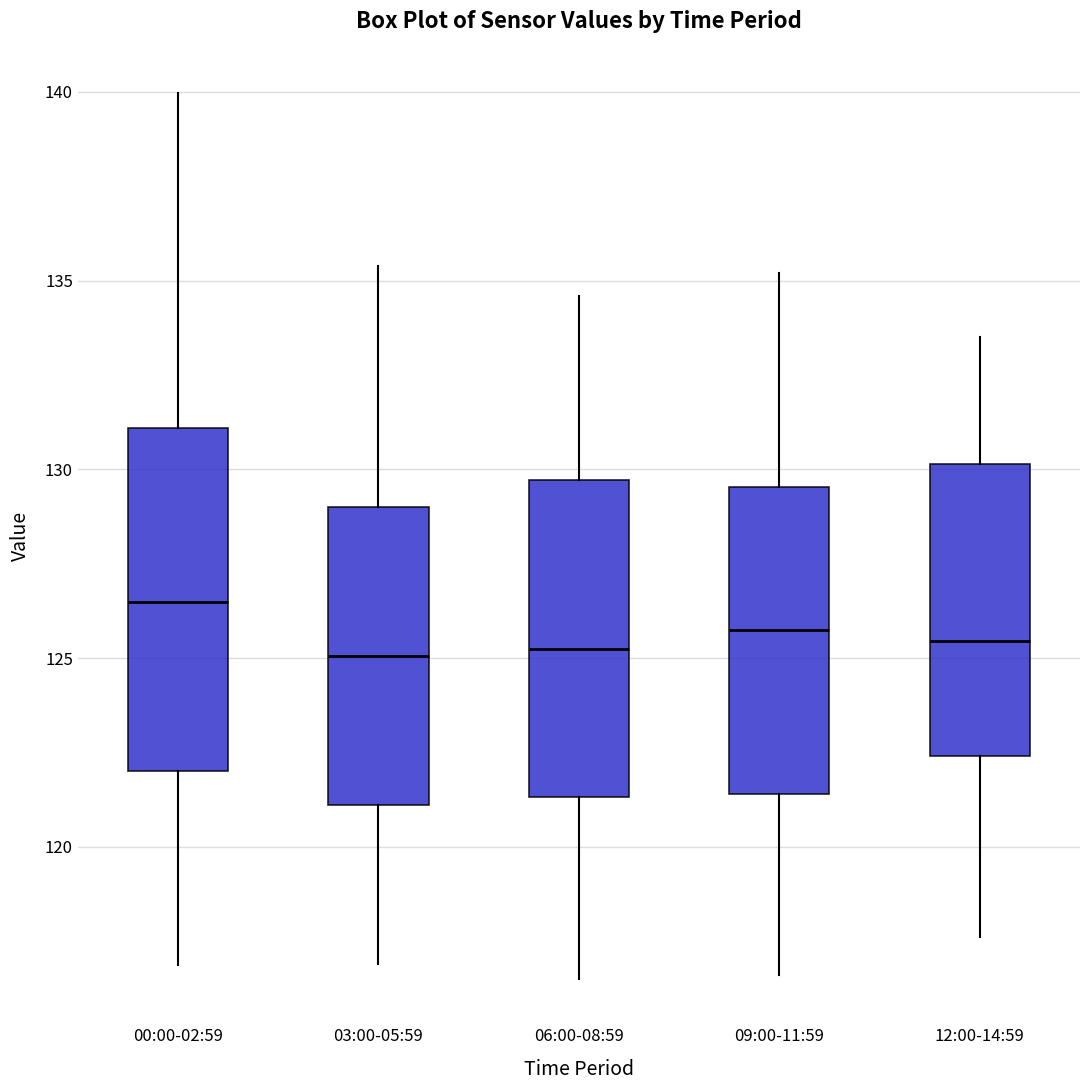

Which box has the highest median line?

00:00-02:59